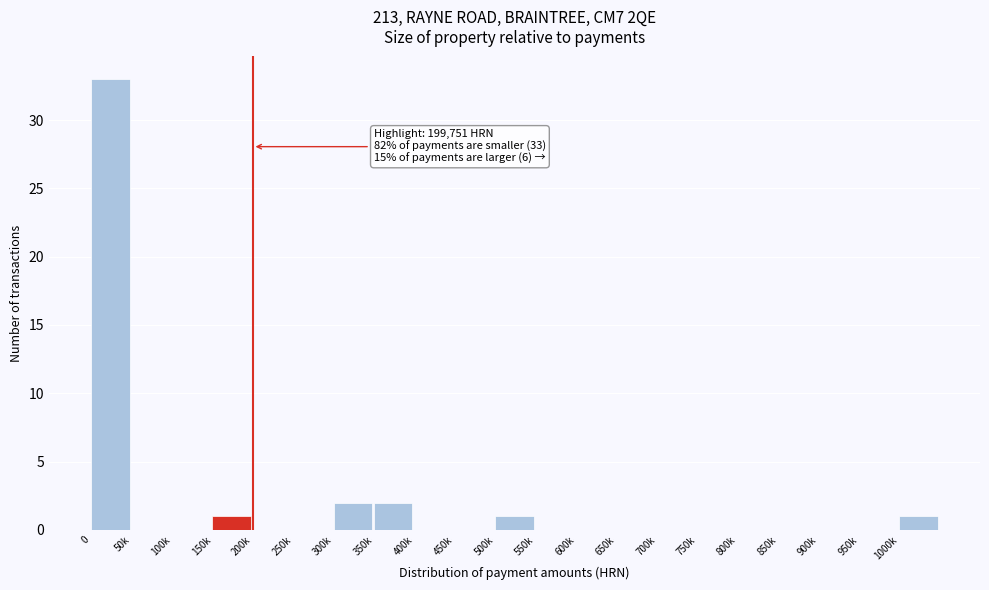

Reading left to right, what are all the values shown in this chart?

0=33	50k=0	100k=0	150k=1	200k=0	250k=0	300k=2	350k=2	400k=0	450k=0	500k=1	550k=0	600k=0	650k=0	700k=0	750k=0	800k=0	850k=0	900k=0	950k=0	1000k=1